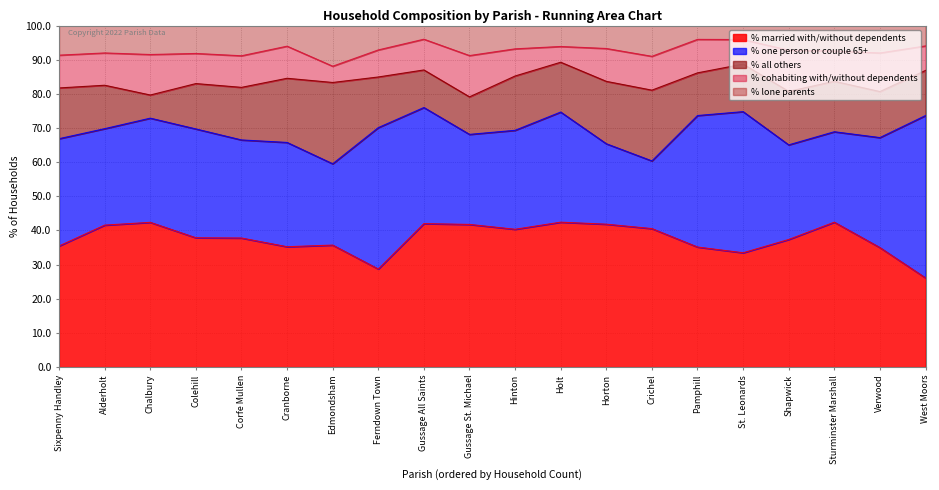

What is the maximum value shown in the chart?

47.5